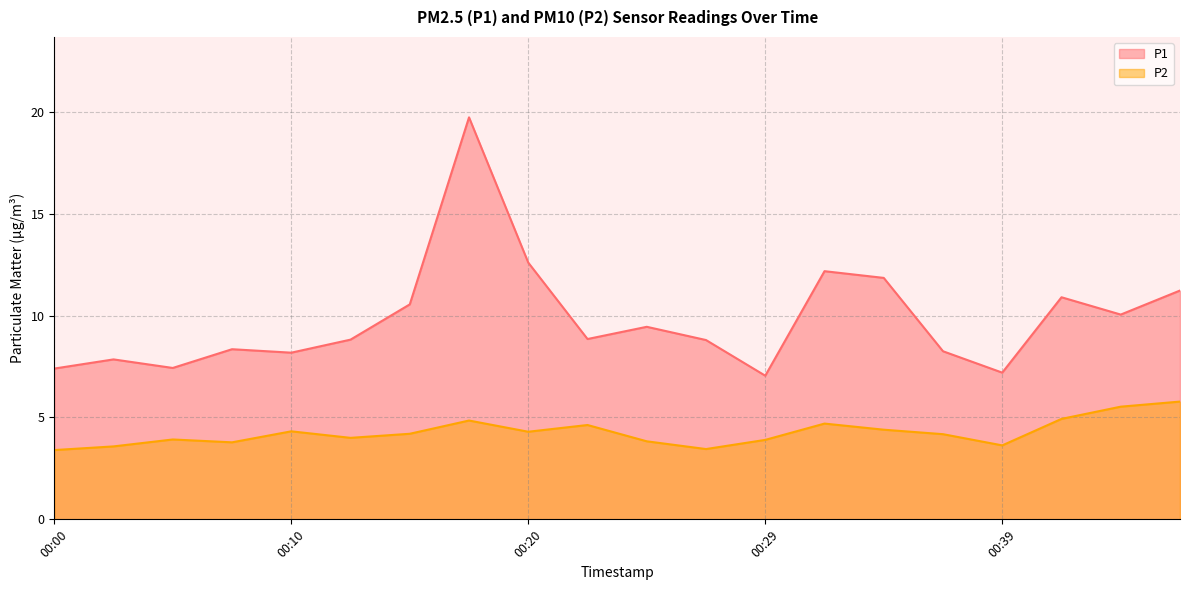

Does the chart have visible grid lines?

Yes